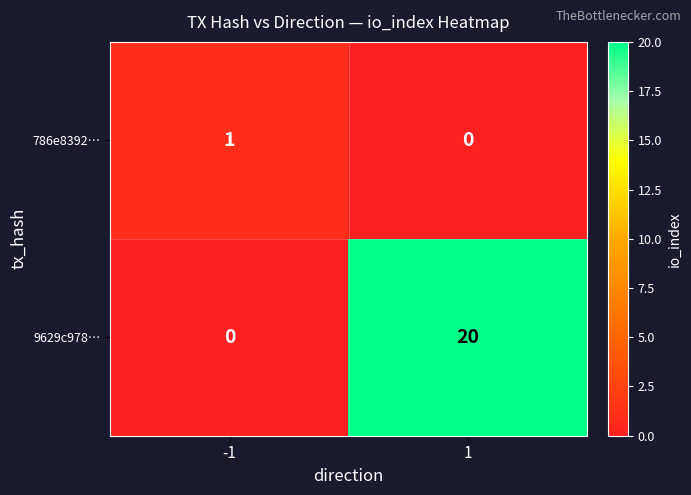

What is the spread (max minus min) of values at -1?

1